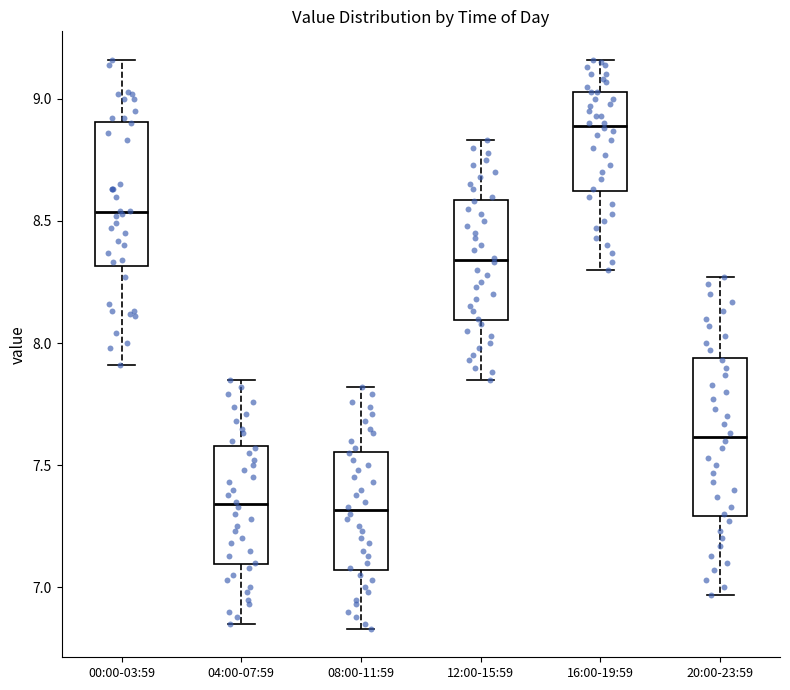

Reading left to right, transcribe this box plot: for each box, give where its median line is, the range the box spans, and where its two whiskers end, as read against the y-axis. The values are not printed on the chart, so give them approximately, as read against the axis.

00:00-03:59: median 8.55, box 8.30 to 8.90, whiskers 7.90 to 9.15
04:00-07:59: median 7.35, box 7.10 to 7.60, whiskers 6.85 to 7.85
08:00-11:59: median 7.30, box 7.05 to 7.55, whiskers 6.85 to 7.80
12:00-15:59: median 8.35, box 8.10 to 8.60, whiskers 7.85 to 8.85
16:00-19:59: median 8.90, box 8.60 to 9.05, whiskers 8.30 to 9.15
20:00-23:59: median 7.60, box 7.30 to 7.95, whiskers 6.95 to 8.25